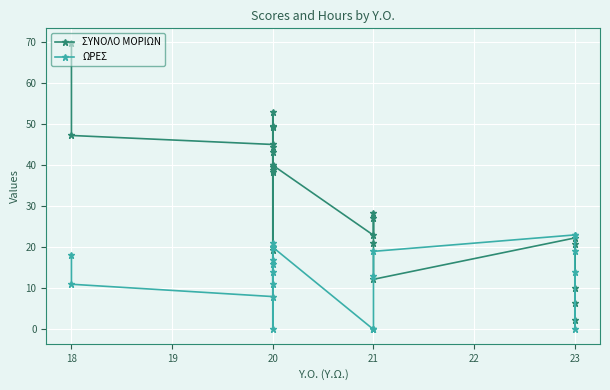

What is the value of the ΩΡΕΣ point at the 8th from the left?

17.0